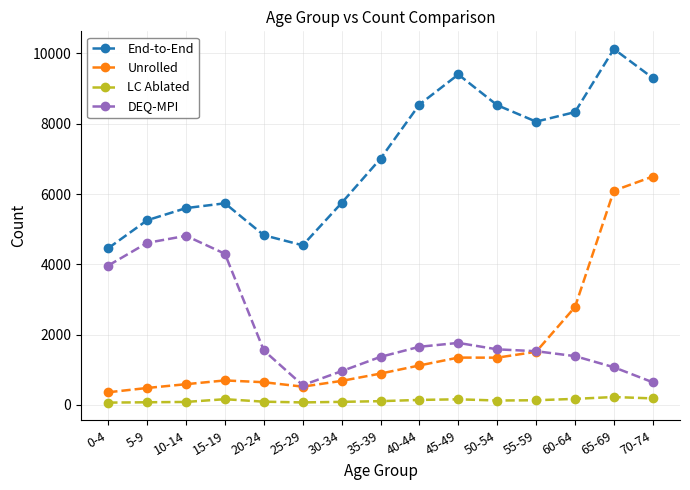

True or false: LC Ablated and End-to-End cross at least once.

False